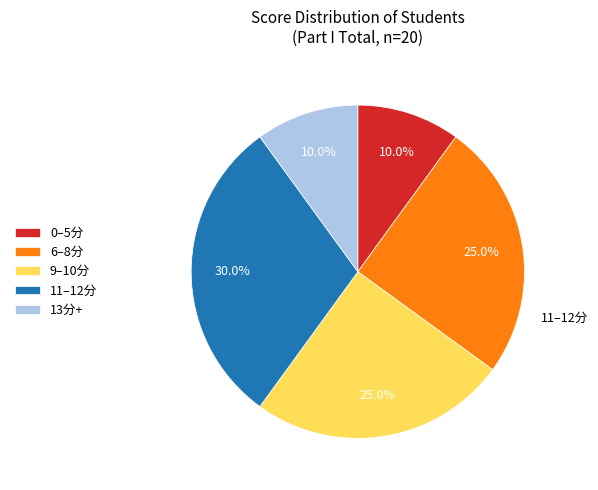

Combined, what portion of the pie is 13分+ and 6–8分?

35.0%